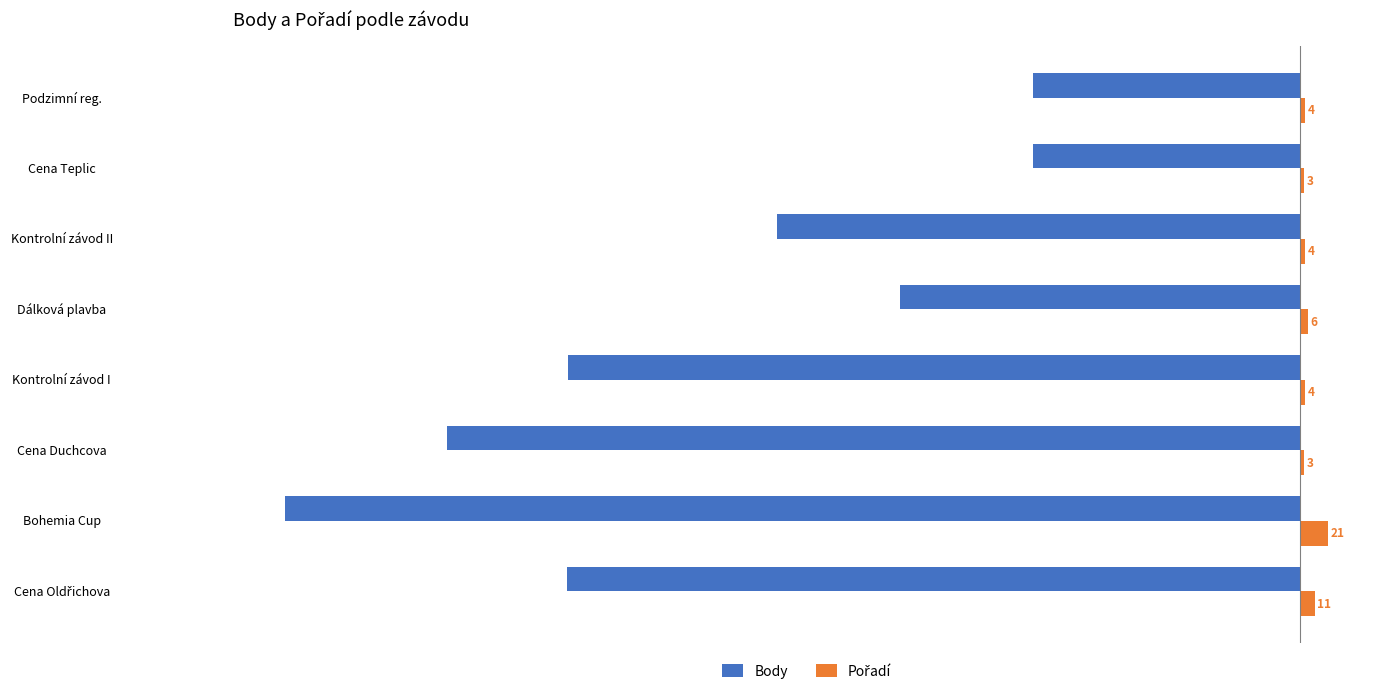

Is it true that Body equals -73 at Podzimní reg.?

False